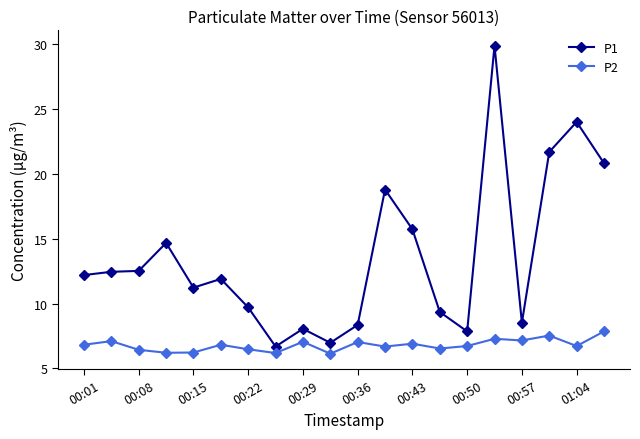

How many distinct data groups are displayed?

2